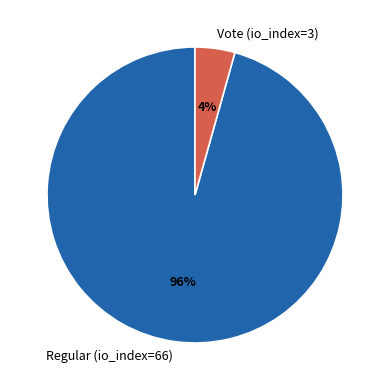

Do Regular (io_index=66) and Vote (io_index=3) together represent more than half of the pie?

Yes